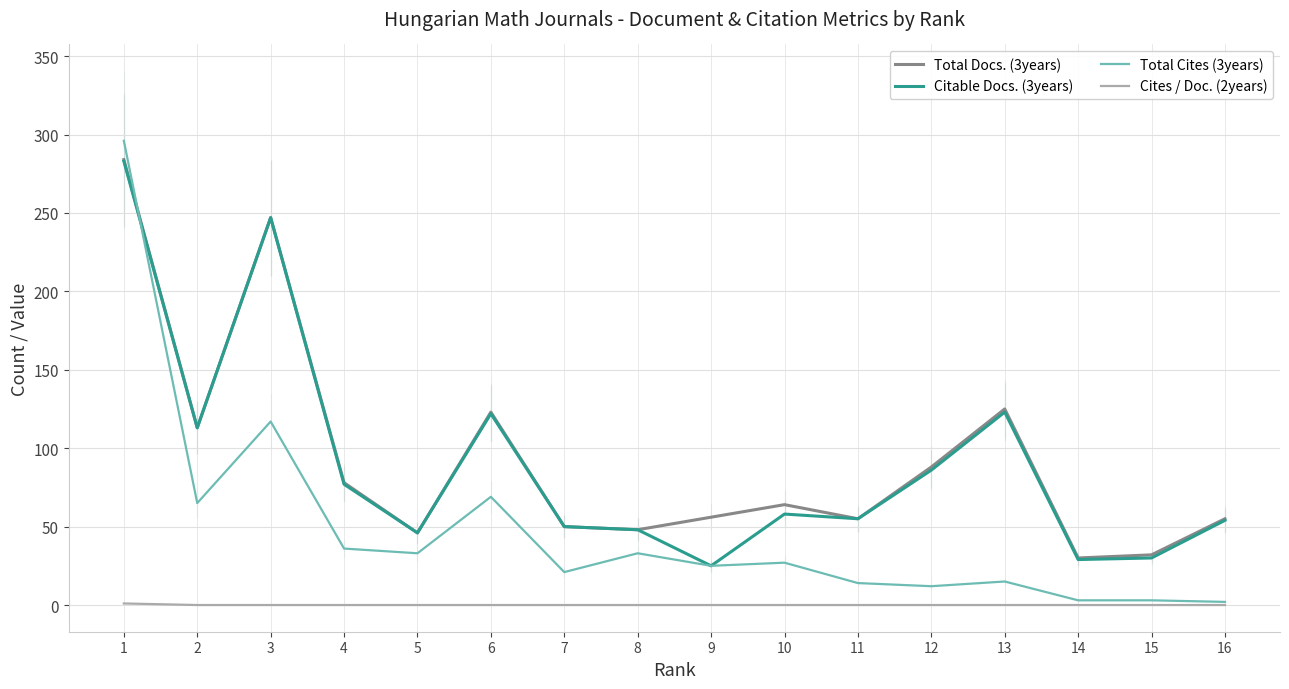

Reading right to left, what are all the values shown in this chart?

Total Docs. (3years): 55	32	30	125	88	55	64	56	48	50	123	46	78	247	113	284
Citable Docs. (3years): 54	30	29	123	86	55	58	25	48	50	122	46	77	247	113	283
Total Cites (3years): 2	3	3	15	12	14	27	25	33	21	69	33	36	117	65	296
Cites / Doc. (2years): 0	0	0	0	0	0	0	0	0	0	0	0	0	0	0	1